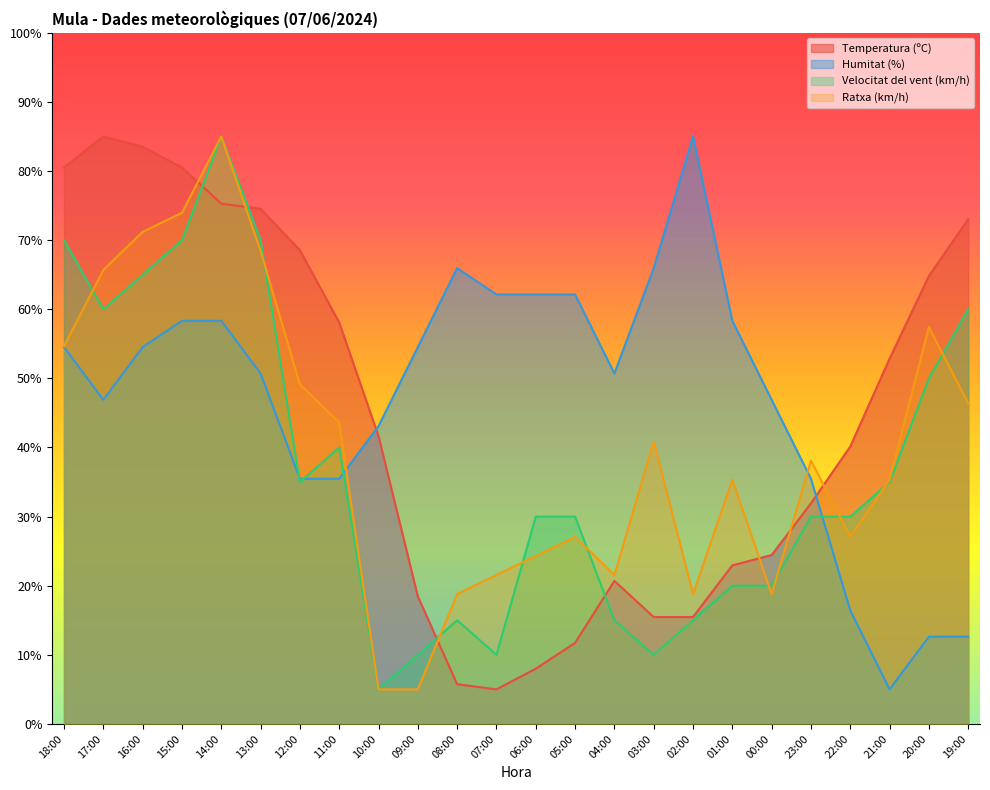

At which label is Temperatura (ºC) closest to 45?

10:00